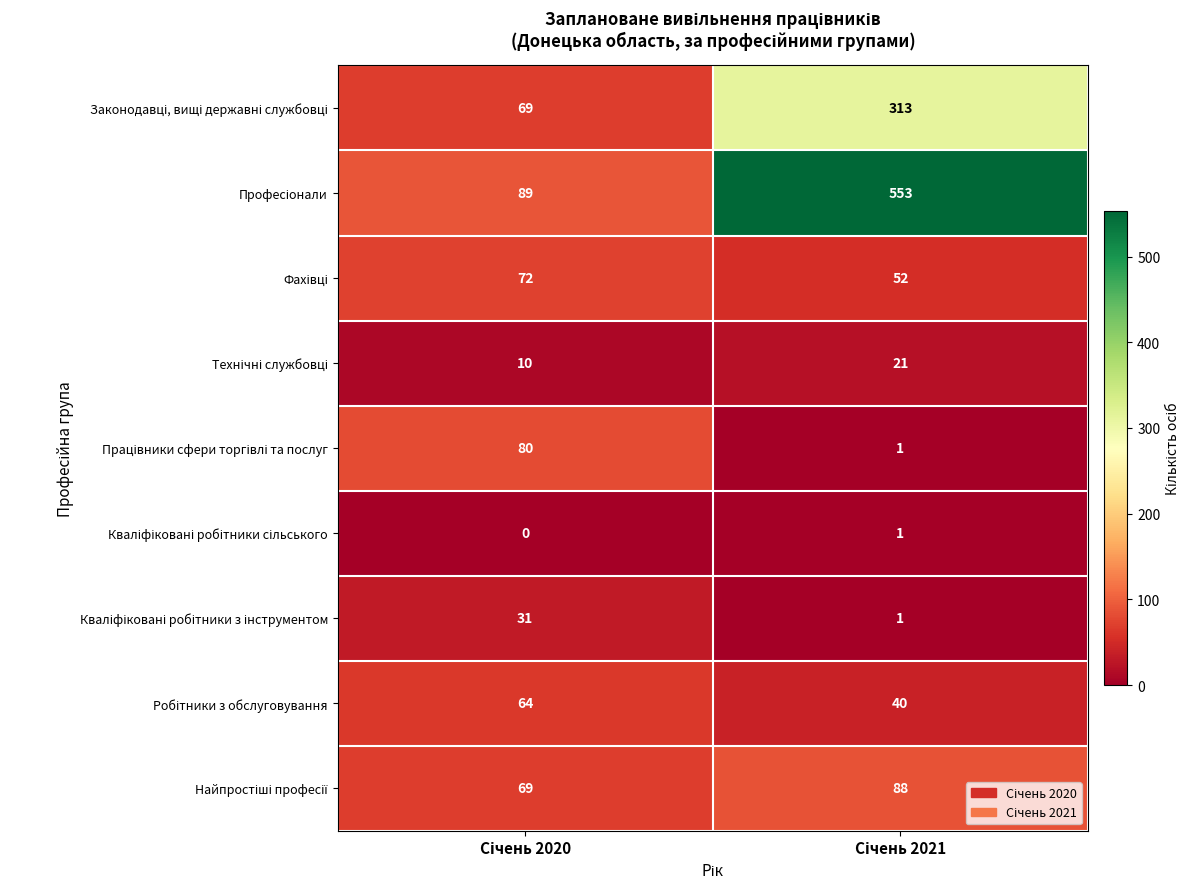

What is the maximum value shown in the chart?

553